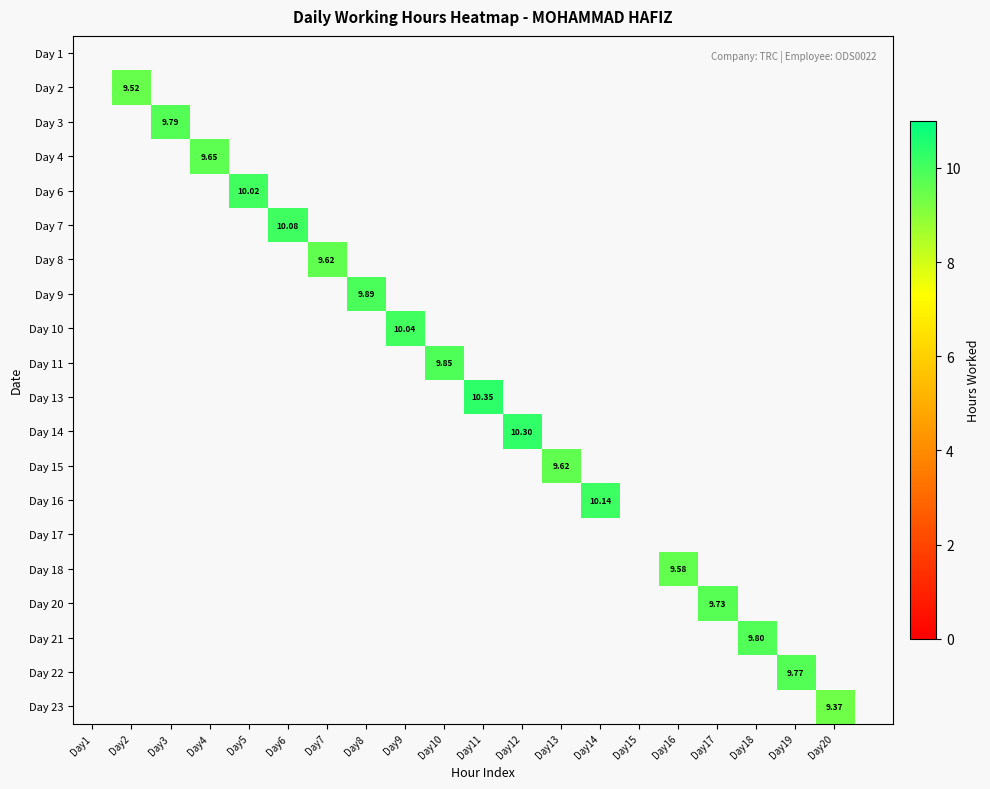

How many distinct data groups are displayed?

20